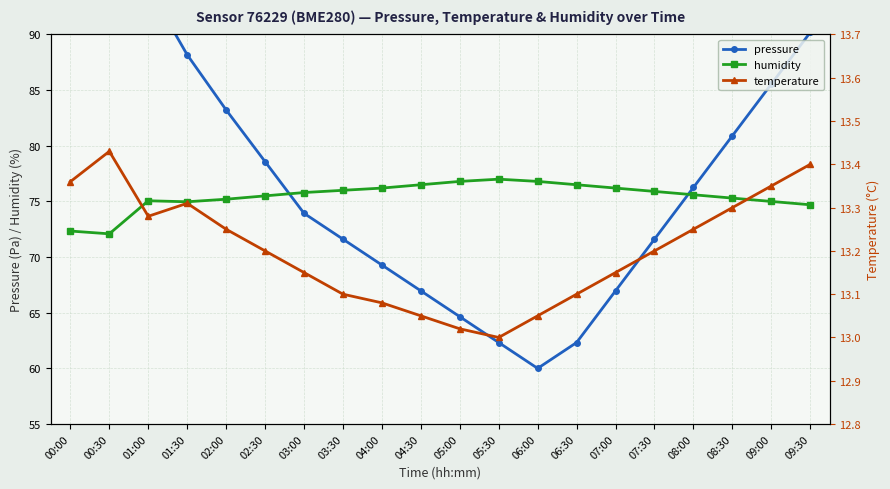

What are all the series names shown in the legend?

pressure, humidity, temperature